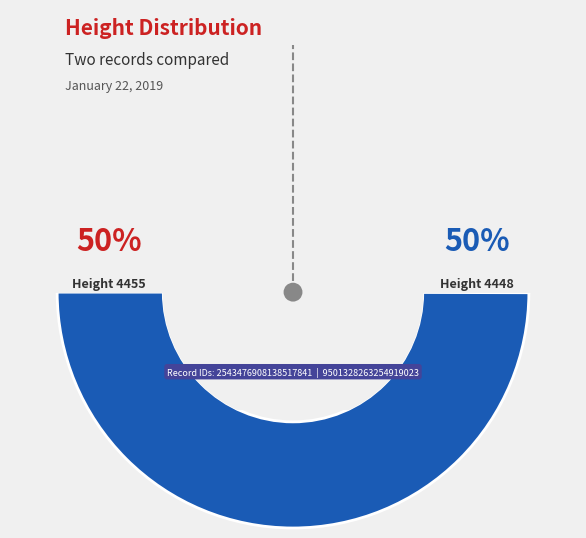

Which category accounts for the majority?

4455